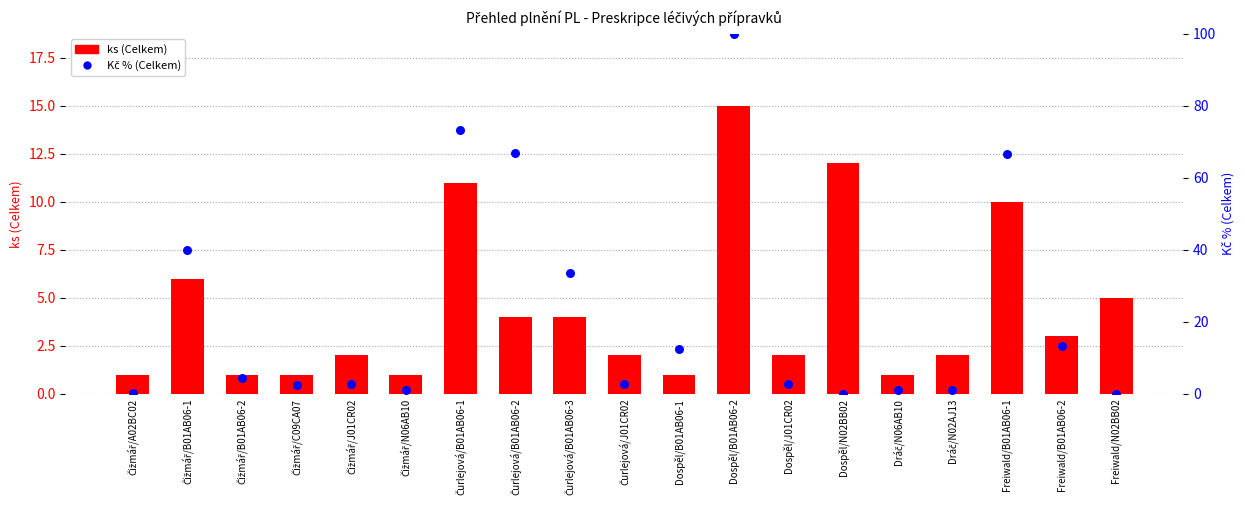

What are all the series names shown in the legend?

ks (Celkem), Kč % (Celkem)